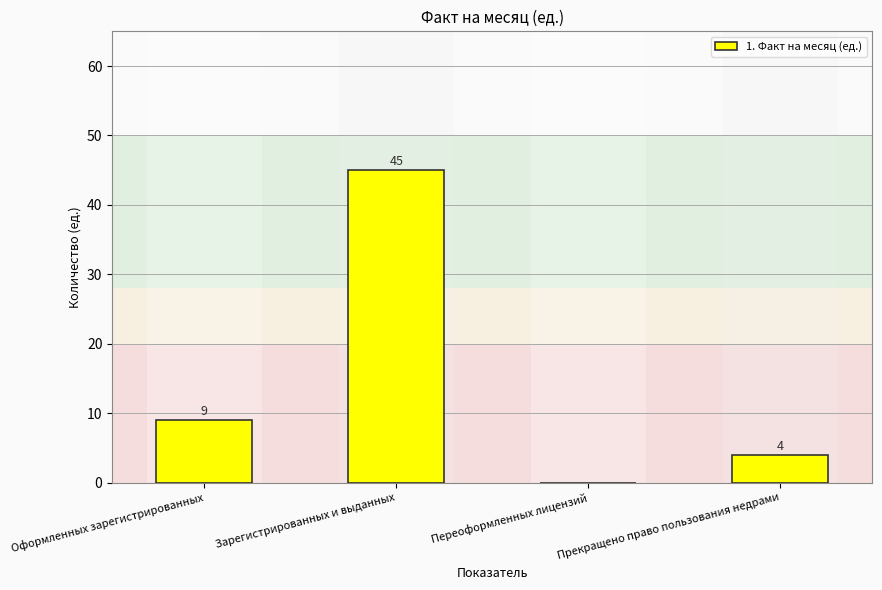

What is the sum of the values at Зарегистрированных и выданных and Оформленных зарегистрированных?

54